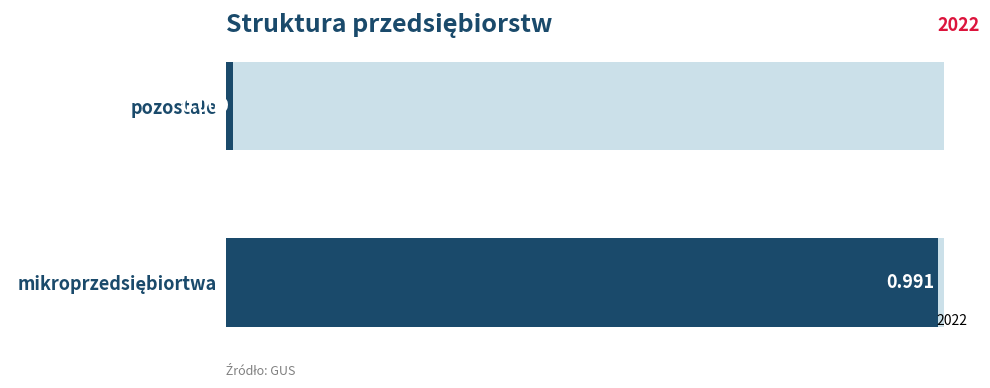

Reading left to right, extract all data points from this chart.

mikroprzedsiębiortwa=1.0	pozostałe=0.0